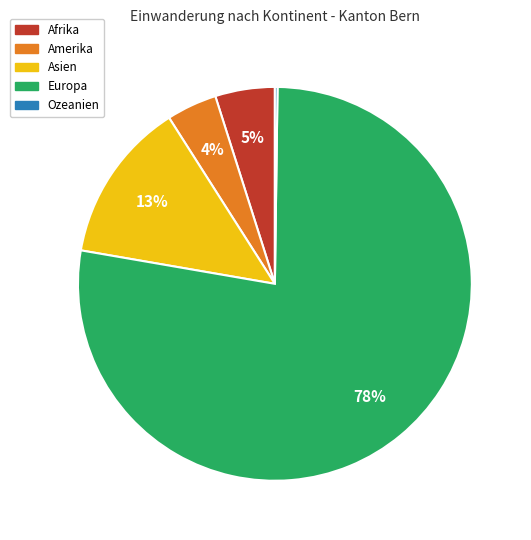

What percentage is the Afrika slice, to the nearest percent?

5%